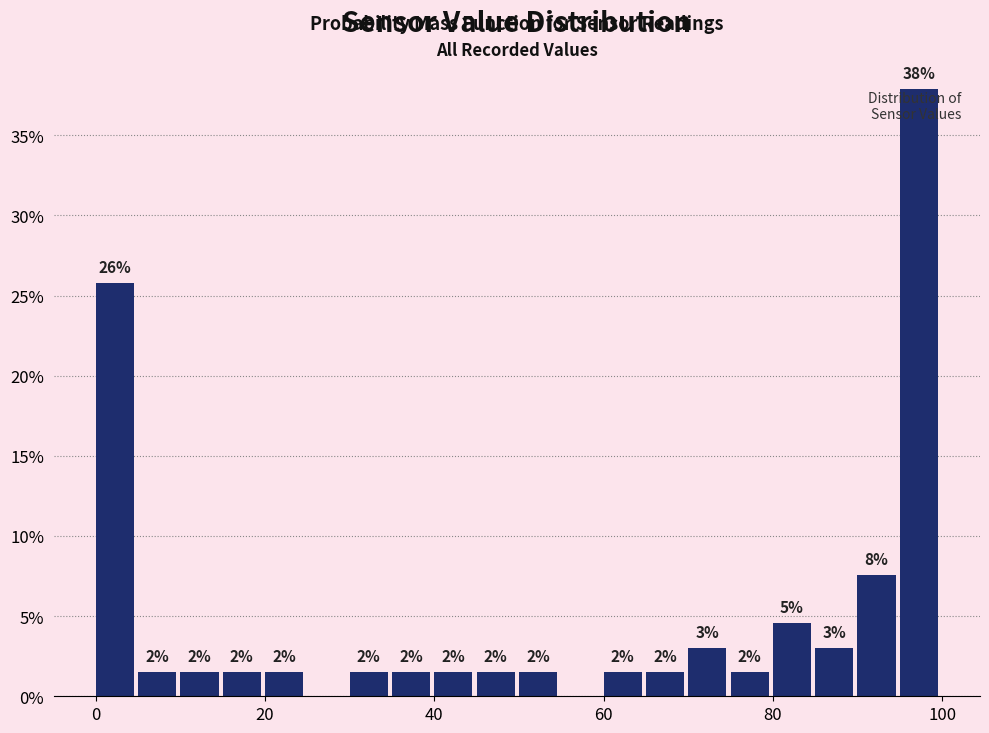

Around what value on the x-axis is the tallest bar? Give the approximate position of its centre, as read against the axis.

98